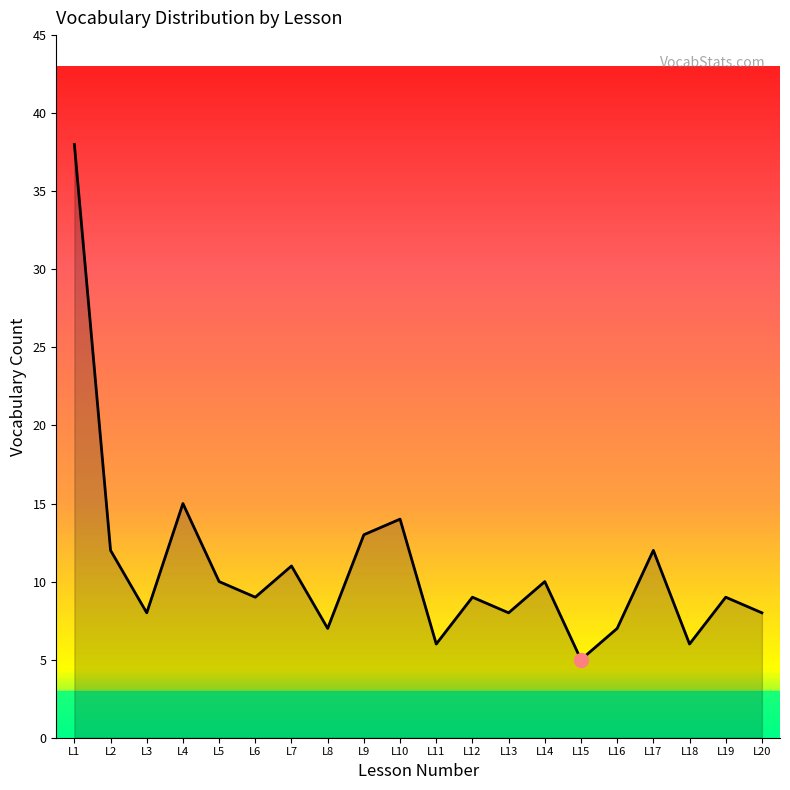

Is it true that the value at L6 is 15?

False